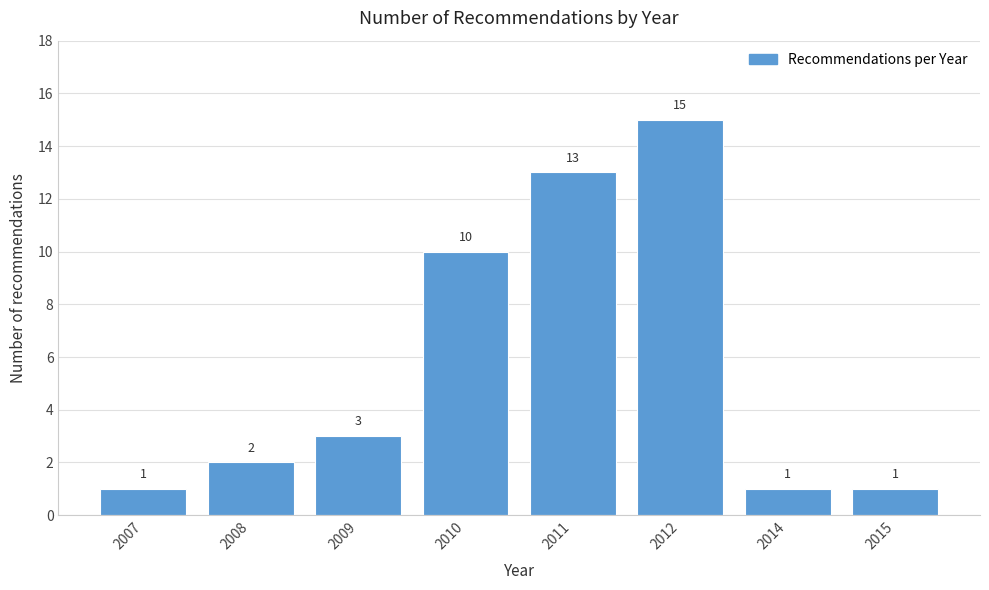

Reading left to right, what are all the values shown in this chart?

1	2	3	10	13	15	1	1